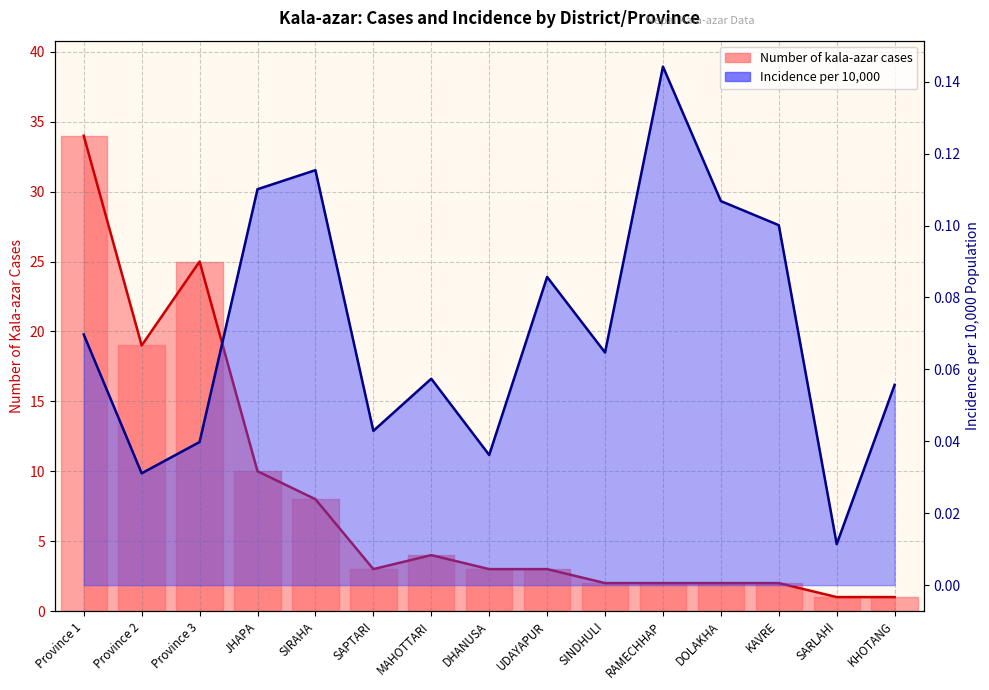

Reading right to left, transcribe all the data shown in this chart.

Number of kala-azar cases: KHOTANG=1.0	SARLAHI=1.0	KAVRE=2.0	DOLAKHA=2.0	RAMECHHAP=2.0	SINDHULI=2.0	UDAYAPUR=3.0	DHANUSA=3.0	MAHOTTARI=4.0	SAPTARI=3.0	SIRAHA=8.0	JHAPA=10.0	Province 3=25.0	Province 2=19.0	Province 1=34.0
Incidence per 10,000: KHOTANG=0.1	SARLAHI=0.0	KAVRE=0.1	DOLAKHA=0.1	RAMECHHAP=0.1	SINDHULI=0.1	UDAYAPUR=0.1	DHANUSA=0.0	MAHOTTARI=0.1	SAPTARI=0.0	SIRAHA=0.1	JHAPA=0.1	Province 3=0.0	Province 2=0.0	Province 1=0.1